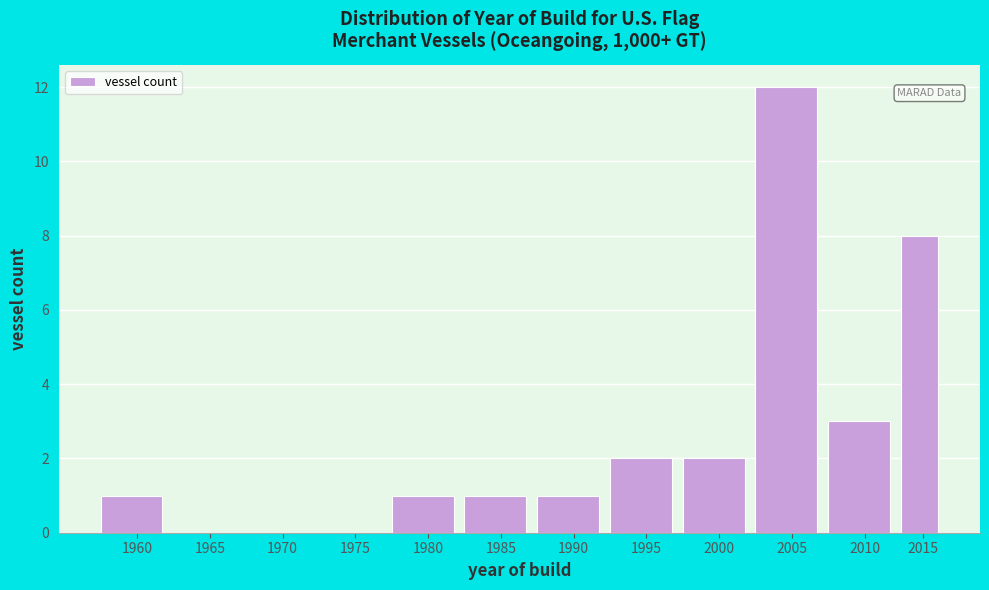

Reading left to right, transcribe all the data shown in this chart.

1960=1	1965=0	1970=0	1975=0	1980=1	1985=1	1990=1	1995=2	2000=2	2005=12	2010=3	2015=8